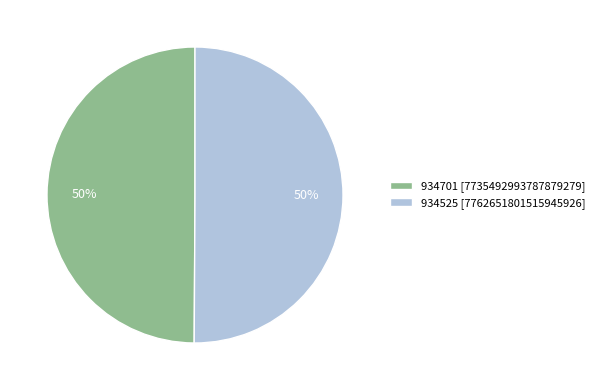

Do 934701 and 934525 together represent more than half of the pie?

Yes